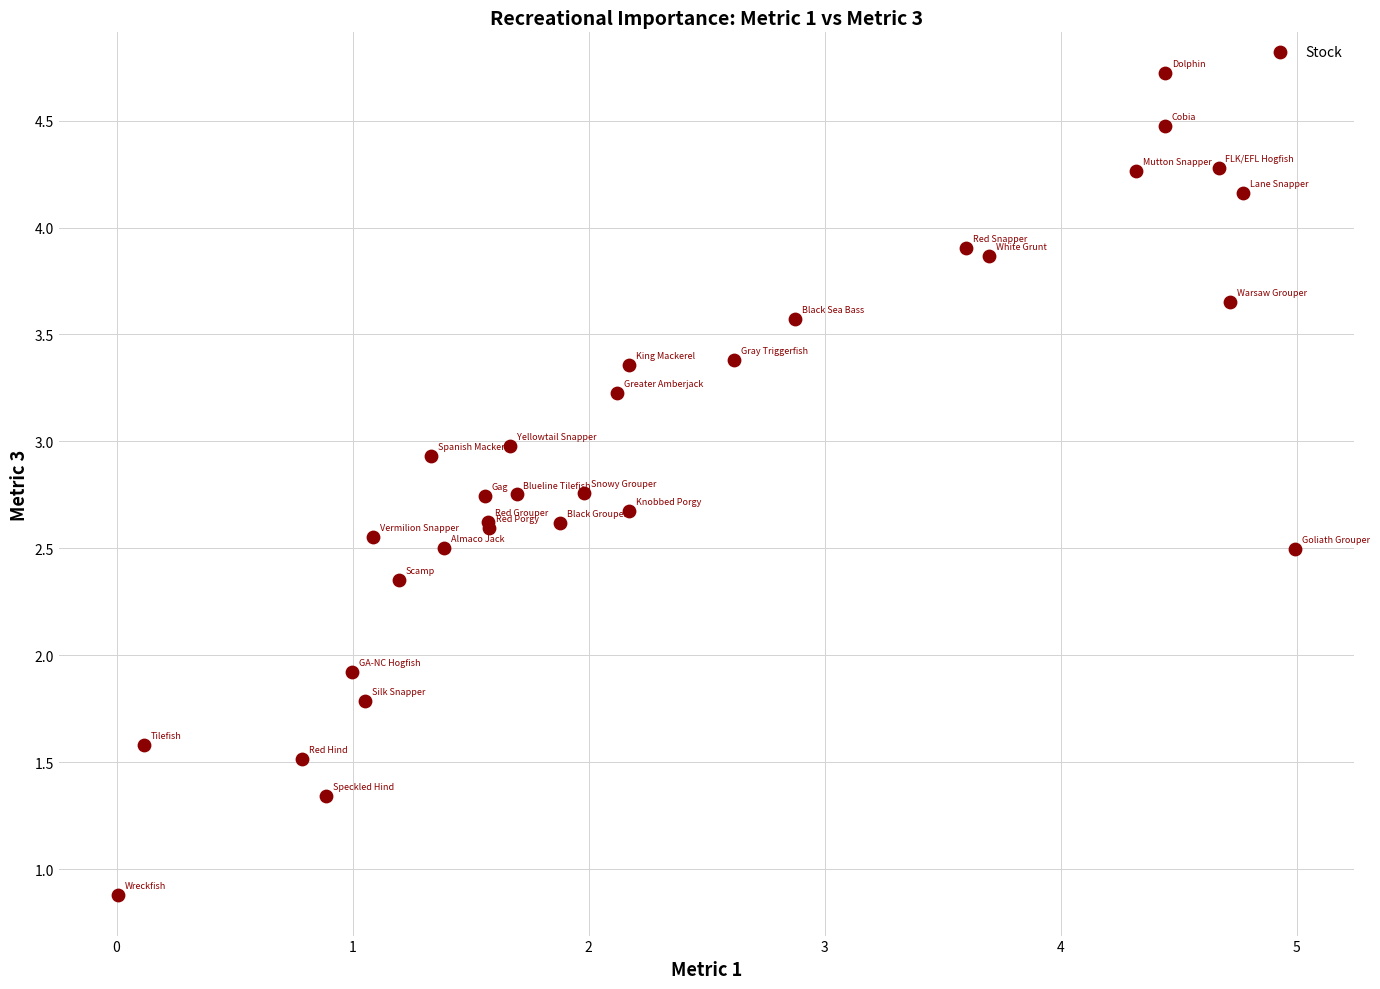

What Y value in the scatter plot is closest to 2?

1.9